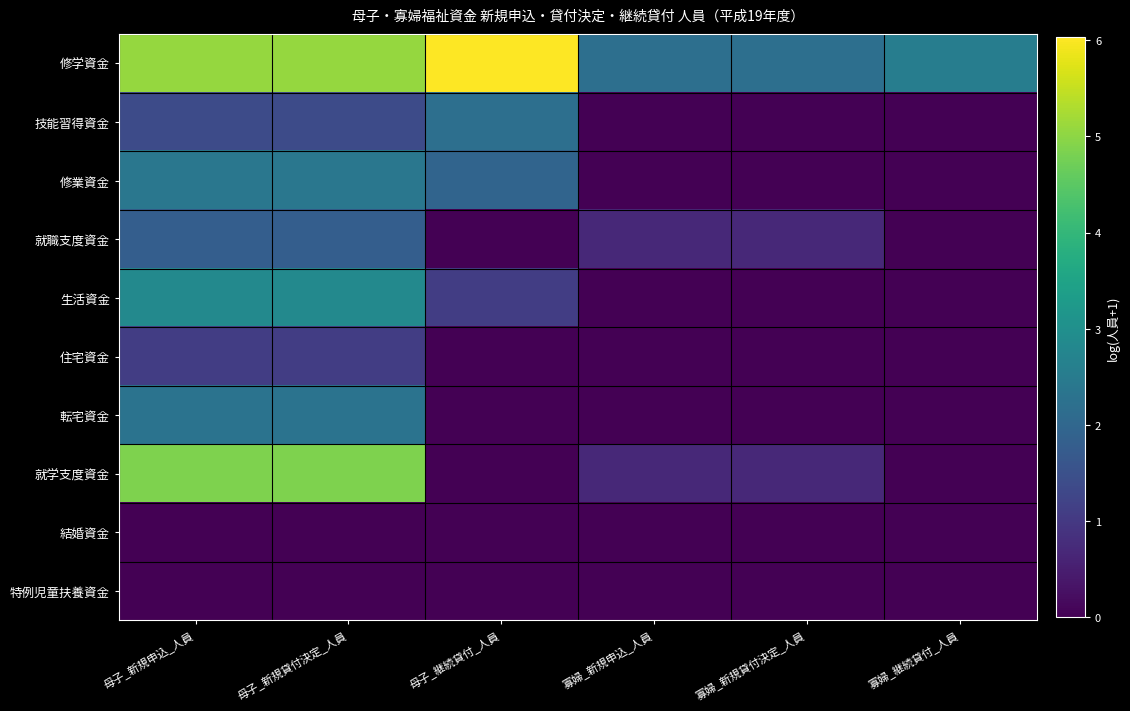

What is the maximum value shown in the chart?

6.0